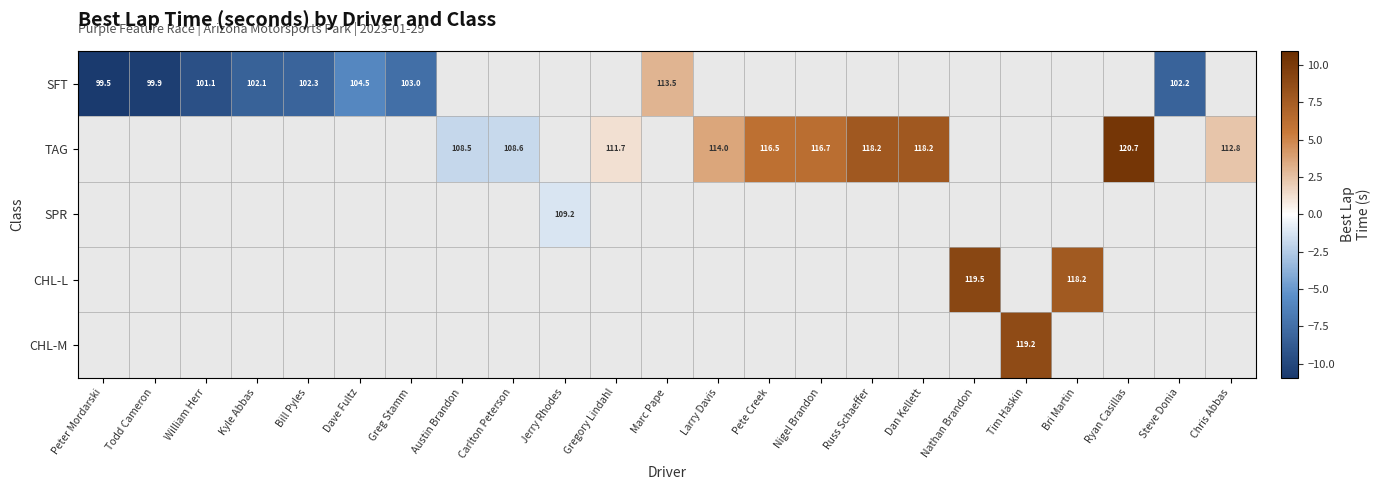

At which label does SFT first exceed 3?

Marc Pape